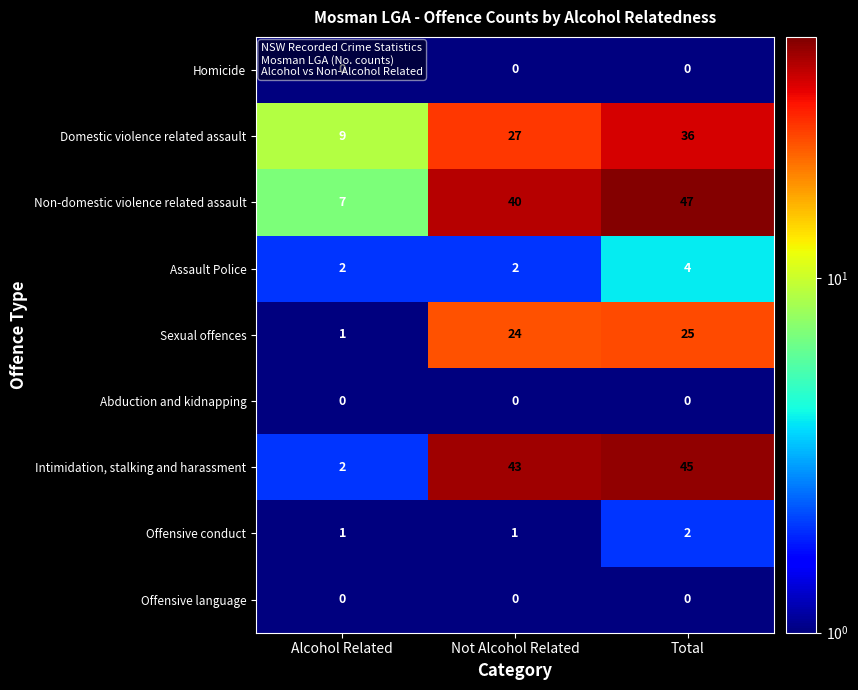

At which category is the sum across all series the highest?

Total